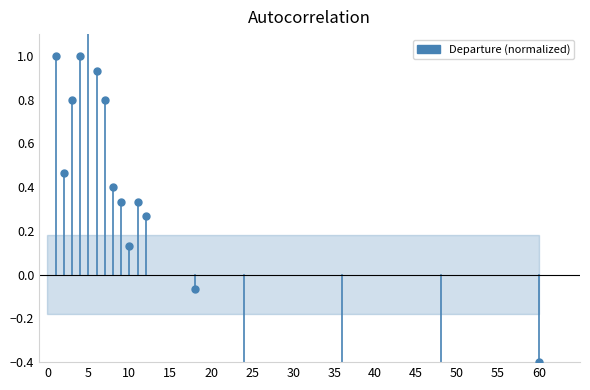

Between 0 and 5, which is larger?

5